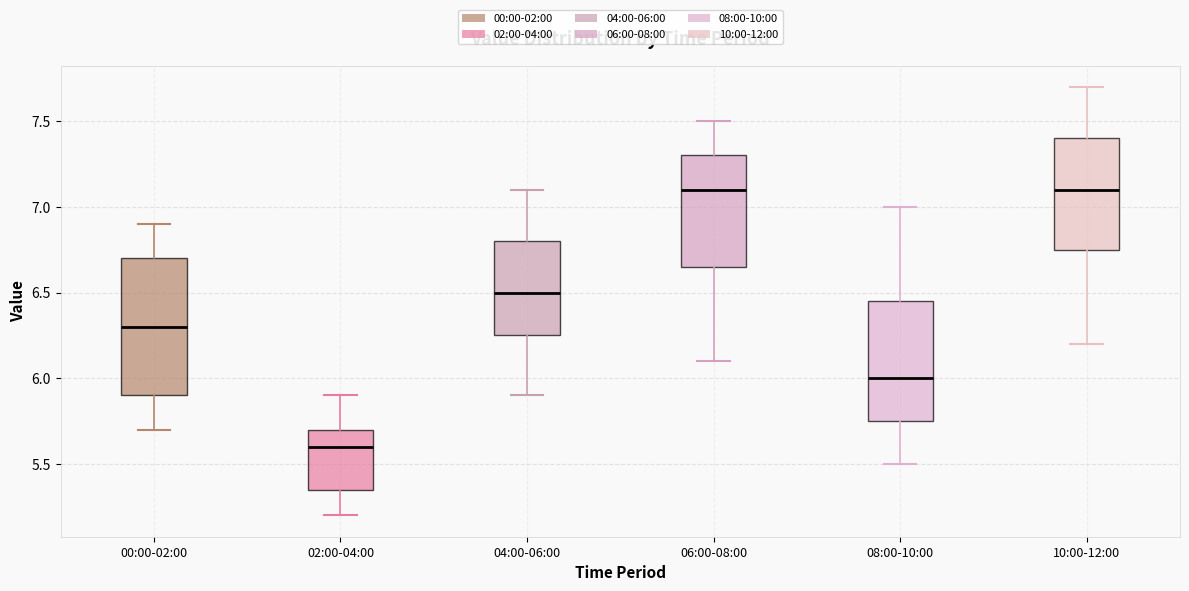

Reading left to right, read every box against the y-axis: the position of its median line, the range the box covers, and the ends of its whiskers. The values are not printed on the chart, so give them approximately, as read against the axis.

00:00-02:00: median 6.30, box 5.90 to 6.70, whiskers 5.70 to 6.90
02:00-04:00: median 5.60, box 5.35 to 5.70, whiskers 5.20 to 5.90
04:00-06:00: median 6.50, box 6.25 to 6.80, whiskers 5.90 to 7.10
06:00-08:00: median 7.10, box 6.65 to 7.30, whiskers 6.10 to 7.50
08:00-10:00: median 6.00, box 5.75 to 6.45, whiskers 5.50 to 7.00
10:00-12:00: median 7.10, box 6.75 to 7.40, whiskers 6.20 to 7.70